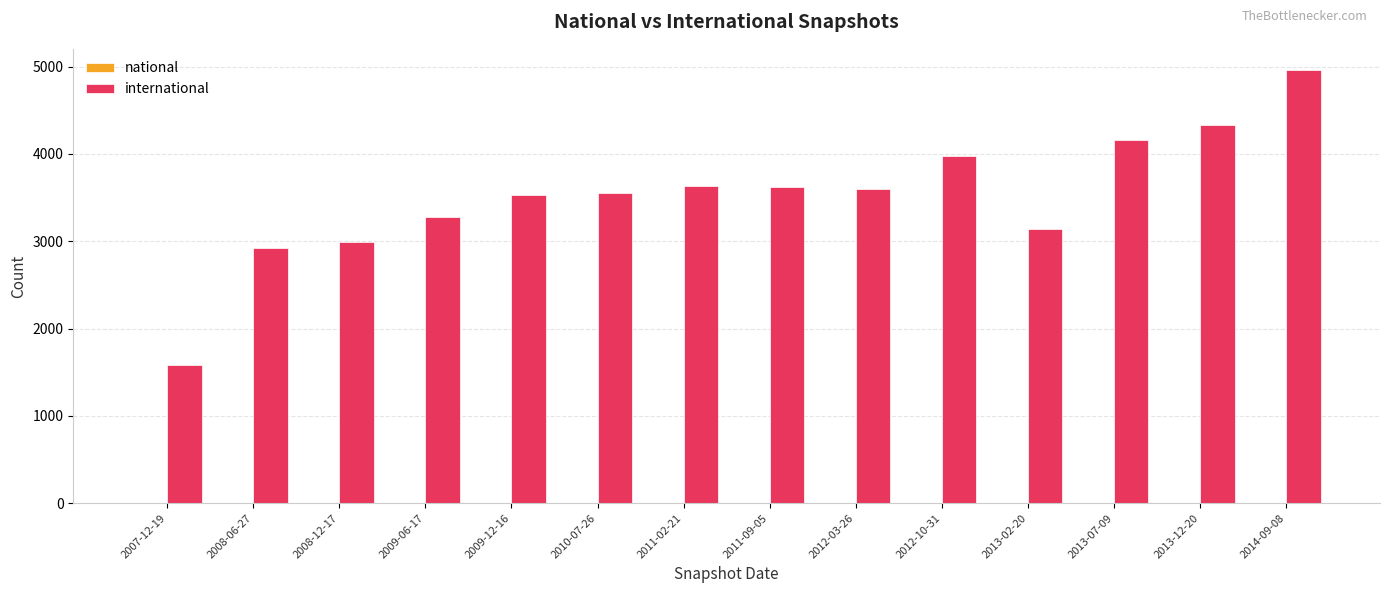

At which category is the sum across all series the highest?

2014-09-08